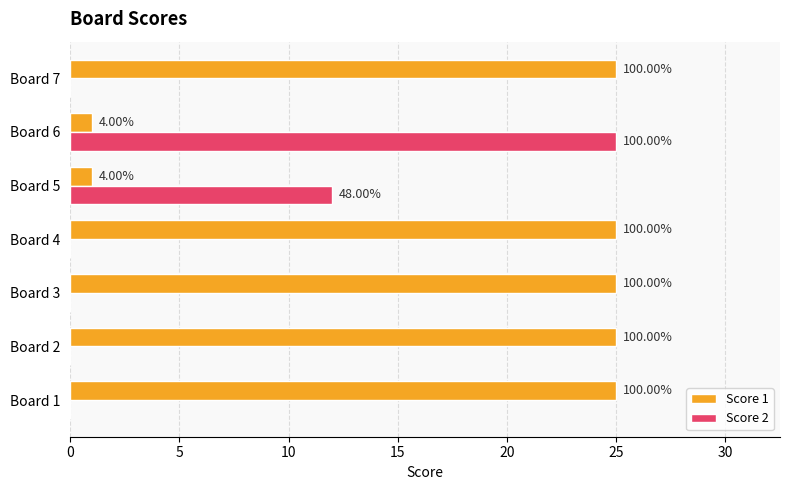

At how many categories does at least one series exceed 13?

6